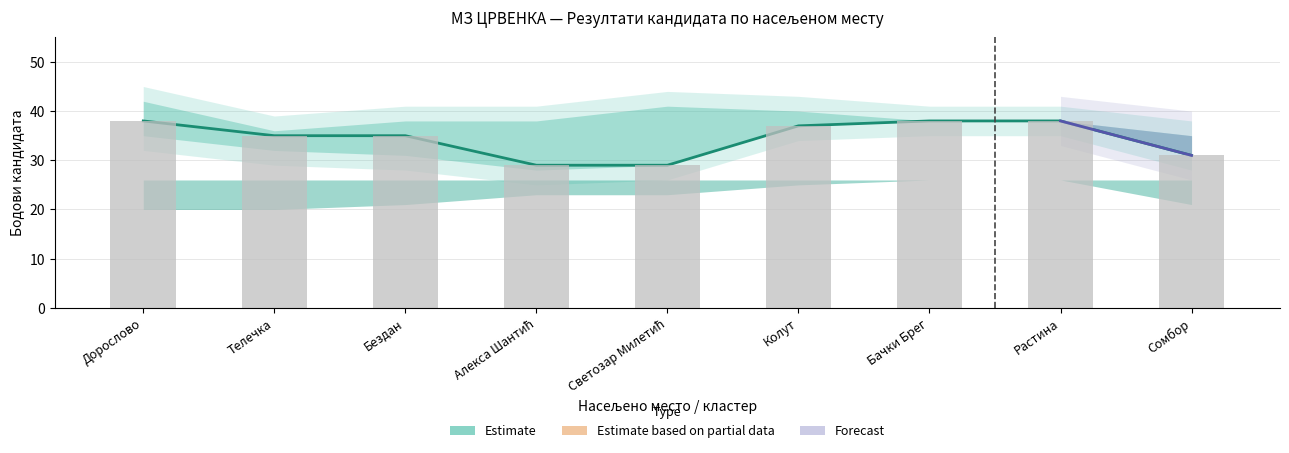

What is the average value of the Укупан број бодова series?

34